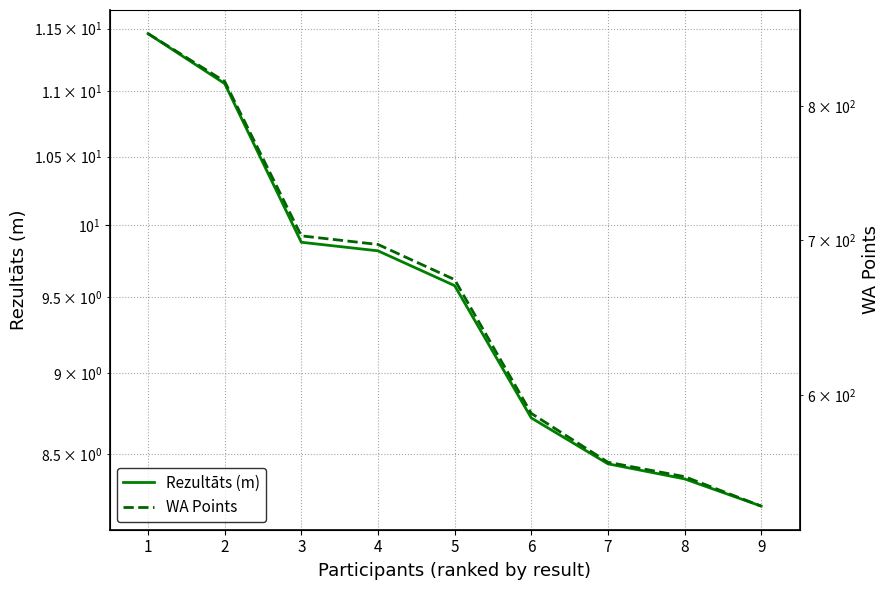

Reading left to right, transcribe all the data shown in this chart.

Rezultāts (m): 11.5	11.1	9.9	9.8	9.6	8.7	8.4	8.3	8.2
WA Points: 860.0	820.0	703.0	697.0	673.0	589.0	561.0	553.0	537.0